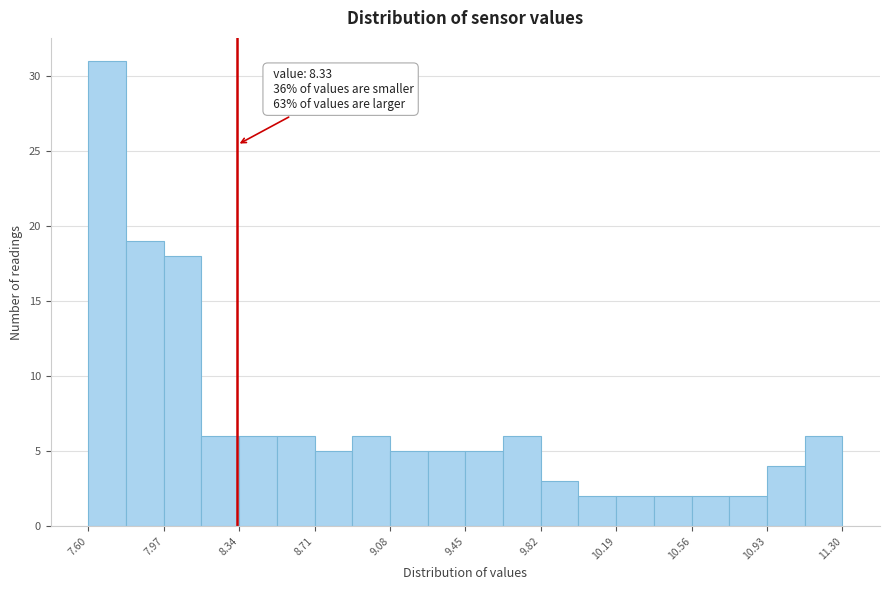

Around what value on the x-axis is the tallest bar? Give the approximate position of its centre, as read against the axis.

7.70